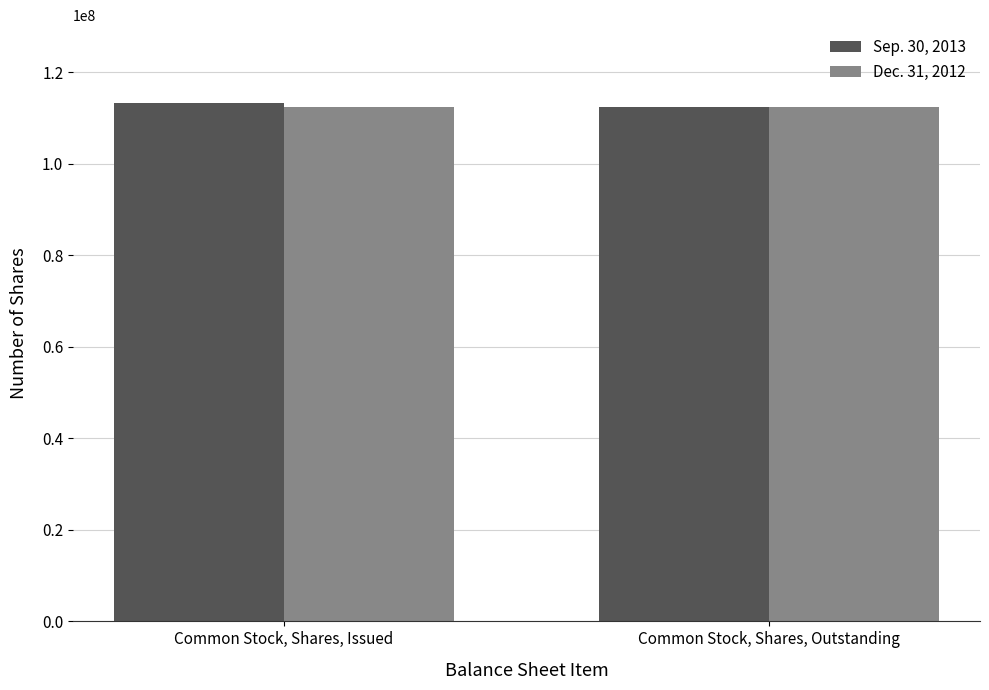

List the series in order of their overall mean, lowest first.

Dec. 31, 2012, Sep. 30, 2013